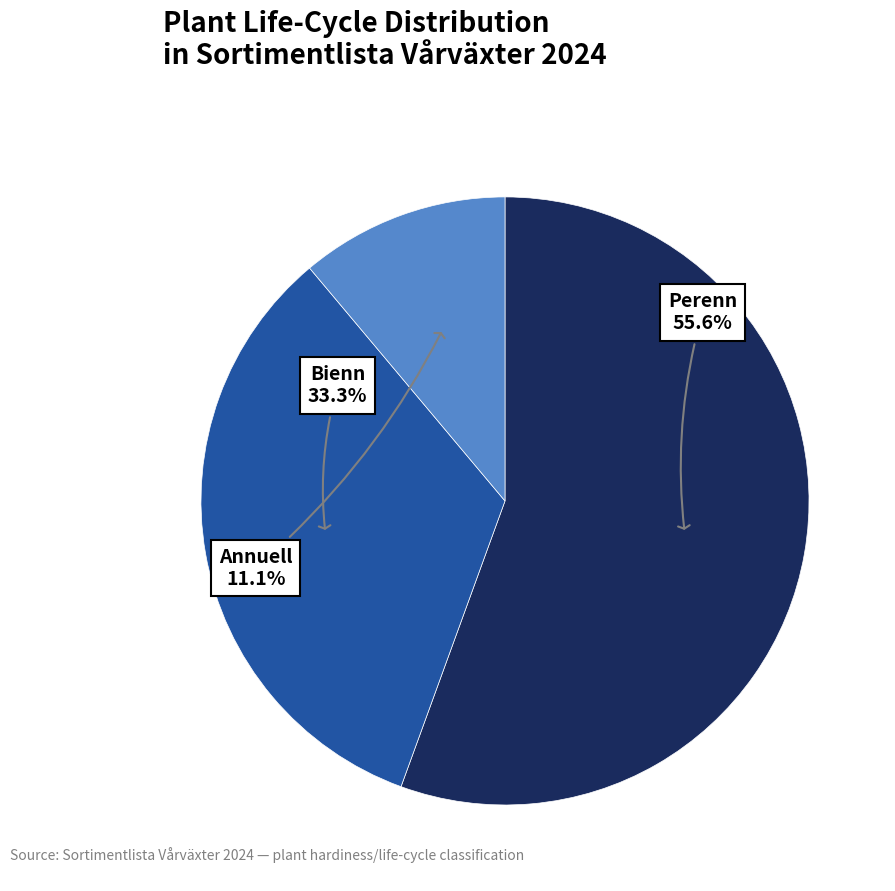

Is there a majority slice in this chart?

Yes